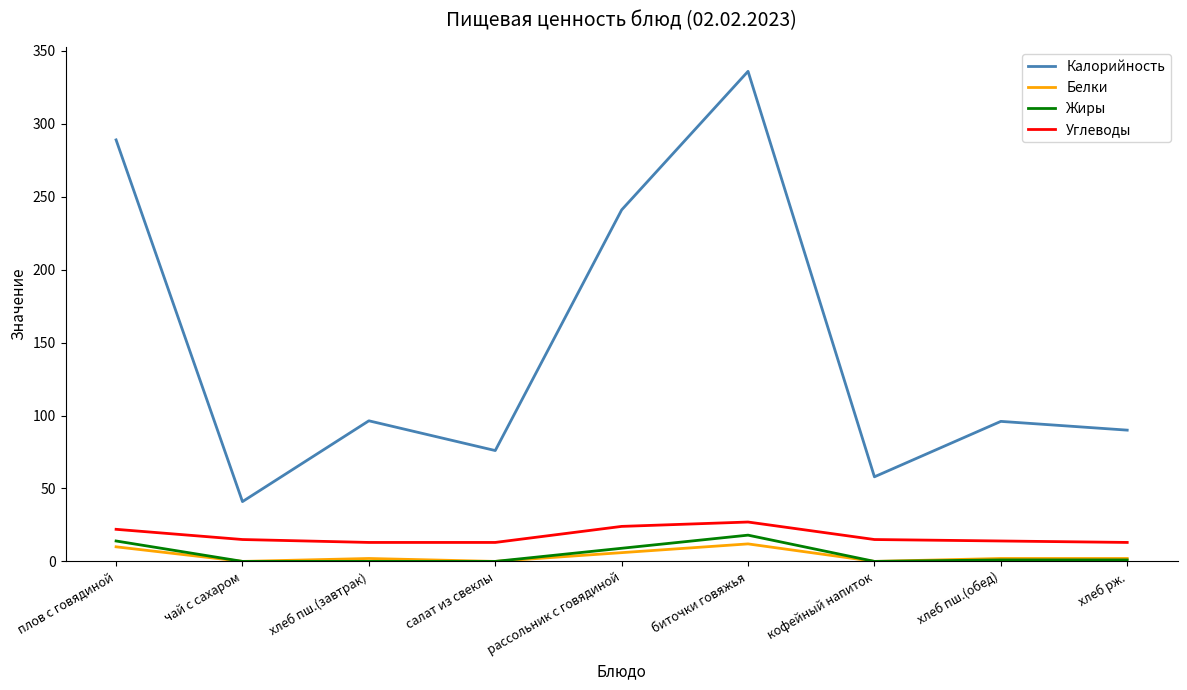

At which label is Углеводы closest to 20?

плов с говядиной